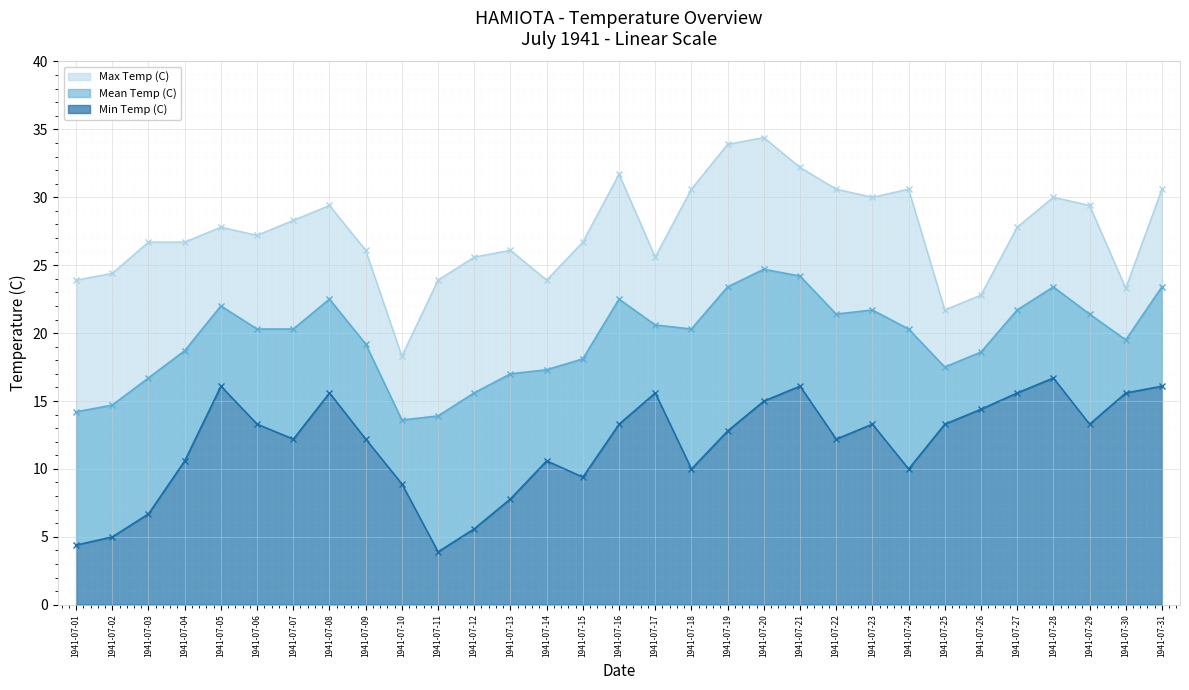

Reading left to right, what are all the values shown in this chart?

Max Temp (C): 23.9	24.4	26.7	26.7	27.8	27.2	28.3	29.4	26.1	18.3	23.9	25.6	26.1	23.9	26.7	31.7	25.6	30.6	33.9	34.4	32.2	30.6	30.0	30.6	21.7	22.8	27.8	30.0	29.4	23.3	30.6
Mean Temp (C): 14.2	14.7	16.7	18.7	22.0	20.3	20.3	22.5	19.2	13.6	13.9	15.6	17.0	17.3	18.1	22.5	20.6	20.3	23.4	24.7	24.2	21.4	21.7	20.3	17.5	18.6	21.7	23.4	21.4	19.5	23.4
Min Temp (C): 4.4	5.0	6.7	10.6	16.1	13.3	12.2	15.6	12.2	8.9	3.9	5.6	7.8	10.6	9.4	13.3	15.6	10.0	12.8	15.0	16.1	12.2	13.3	10.0	13.3	14.4	15.6	16.7	13.3	15.6	16.1